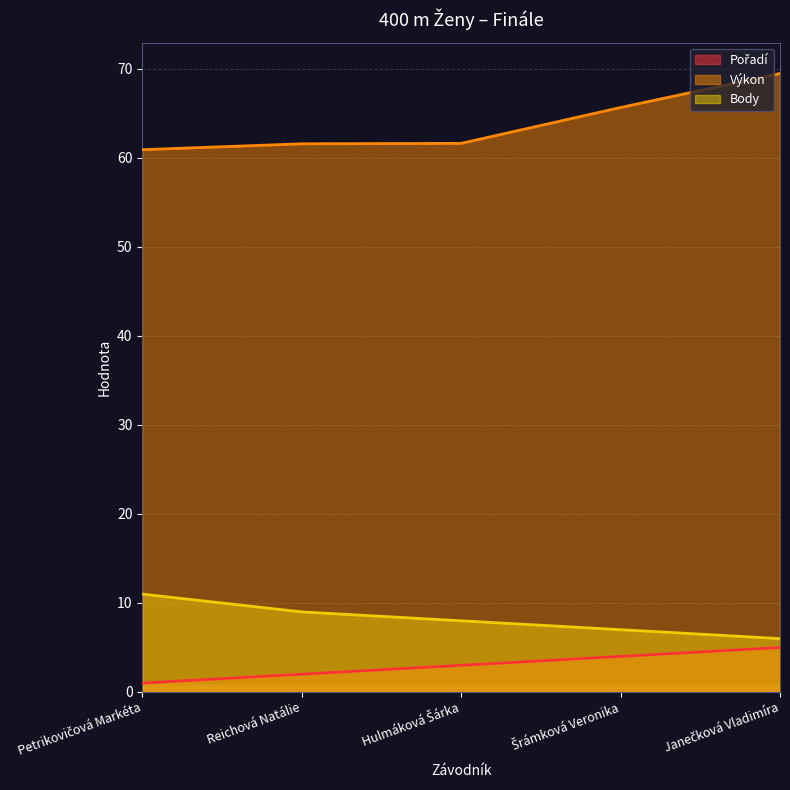

Reading left to right, what are all the values shown in this chart?

Pořadí: Petrikovičová Markéta=1.0	Reichová Natálie=2.0	Hulmáková Šárka=3.0	Šrámková Veronika=4.0	Janečková Vladimíra=5.0
Výkon: Petrikovičová Markéta=60.9	Reichová Natálie=61.6	Hulmáková Šárka=61.6	Šrámková Veronika=65.7	Janečková Vladimíra=69.5
Body: Petrikovičová Markéta=11.0	Reichová Natálie=9.0	Hulmáková Šárka=8.0	Šrámková Veronika=7.0	Janečková Vladimíra=6.0